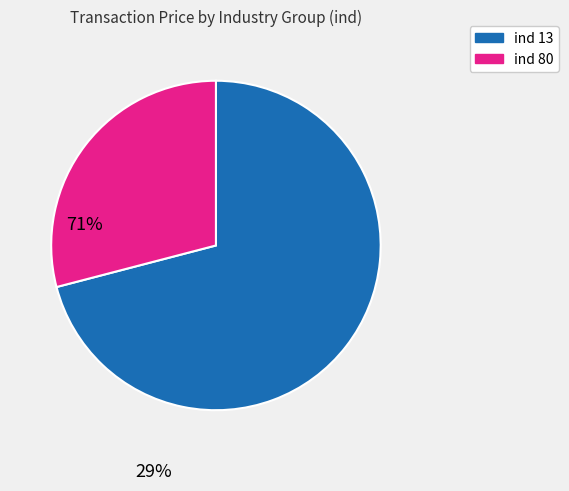

How many segments does this pie chart have?

2